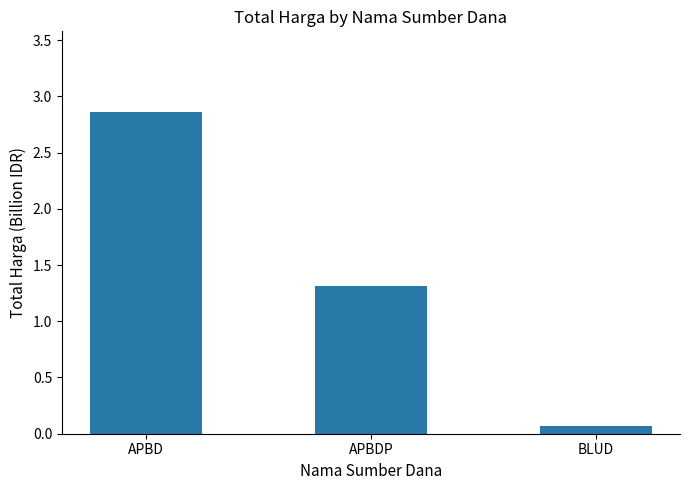

How many data points are less than 1?

1